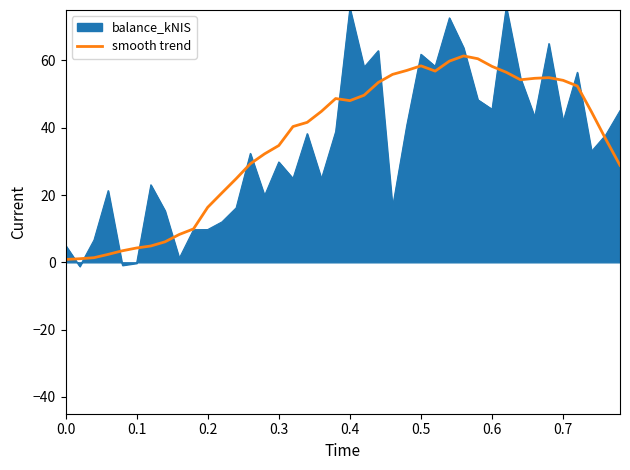

Which series has the largest range (max minus min)?

balance_kNIS